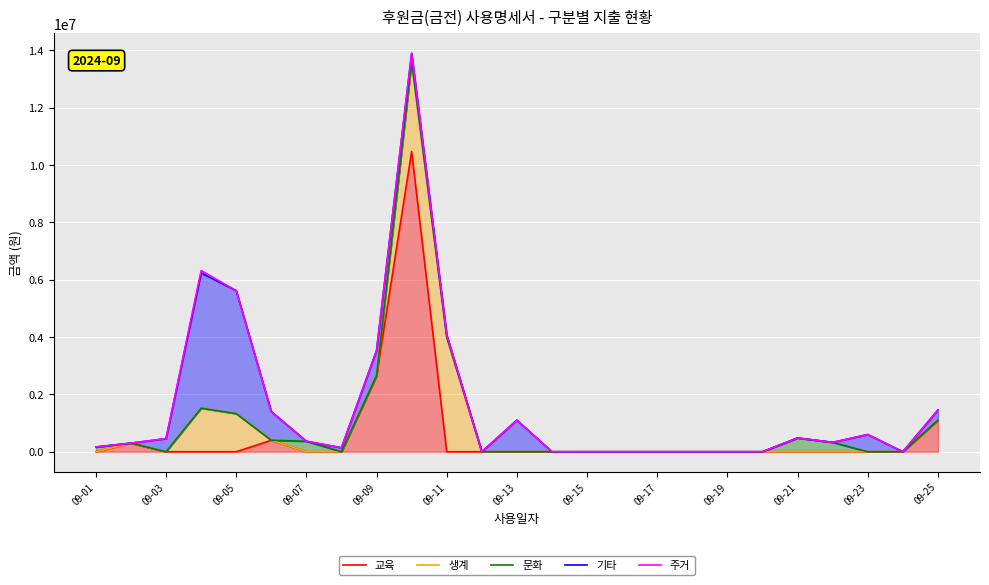

The 문화 series shows 563606 at 09-05. True or false?

False